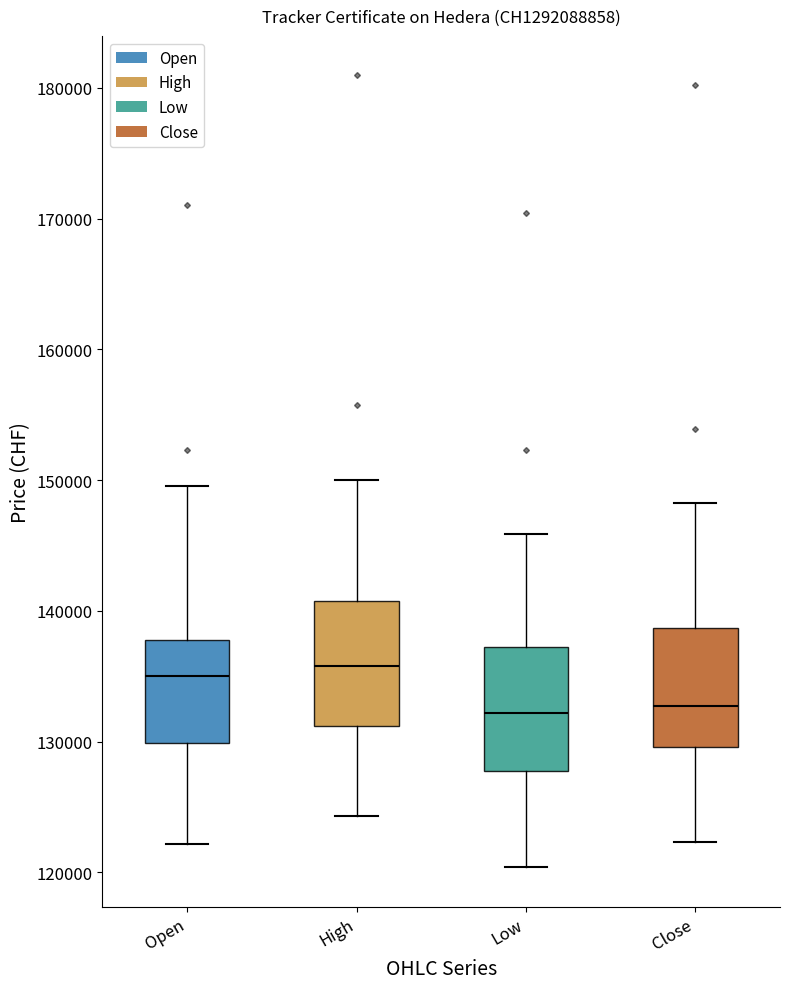

Reading left to right, transcribe this box plot: for each box, give where its median line is, the range the box spans, and where its two whiskers end, as read against the y-axis. The values are not printed on the chart, so give them approximately, as read against the axis.

Open: median 135000, box 130000 to 138000, whiskers 122000 to 150000
High: median 136000, box 131000 to 141000, whiskers 124000 to 150000
Low: median 132000, box 128000 to 137000, whiskers 120000 to 146000
Close: median 133000, box 130000 to 139000, whiskers 122000 to 148000